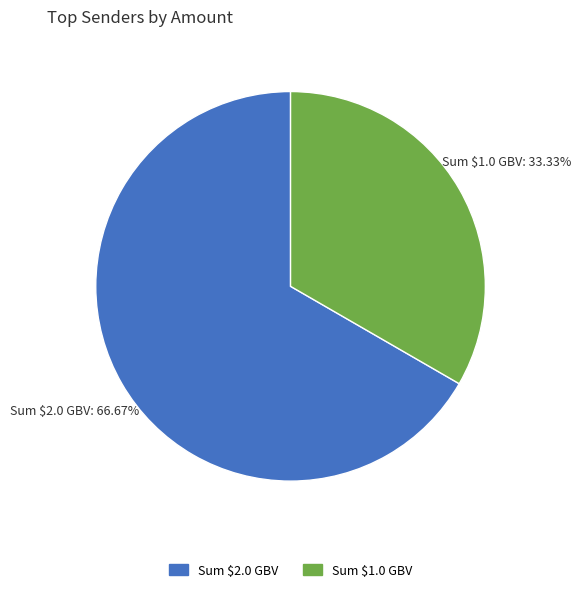

Is there any slice that represents more than half of the pie?

Yes